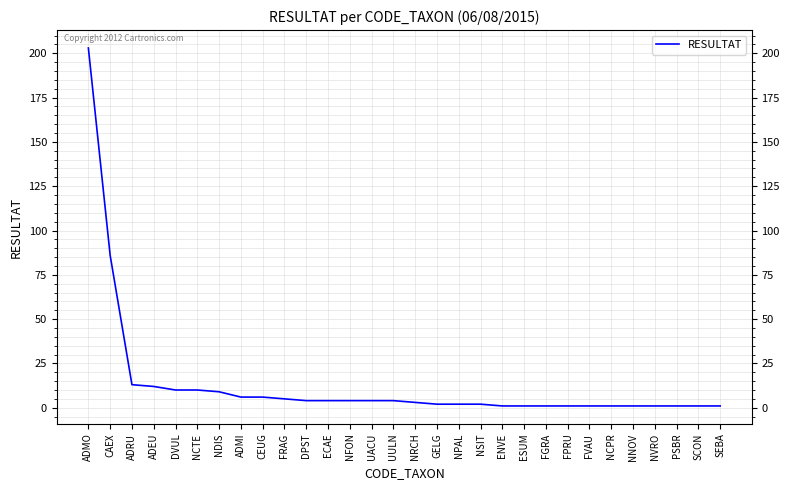

Between ADEU and NRCH, which is larger?

ADEU